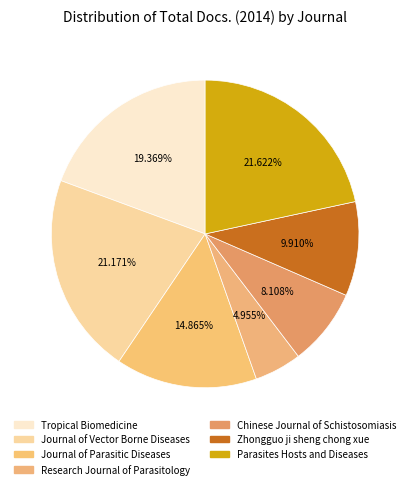

How many slices are in this pie chart?

7